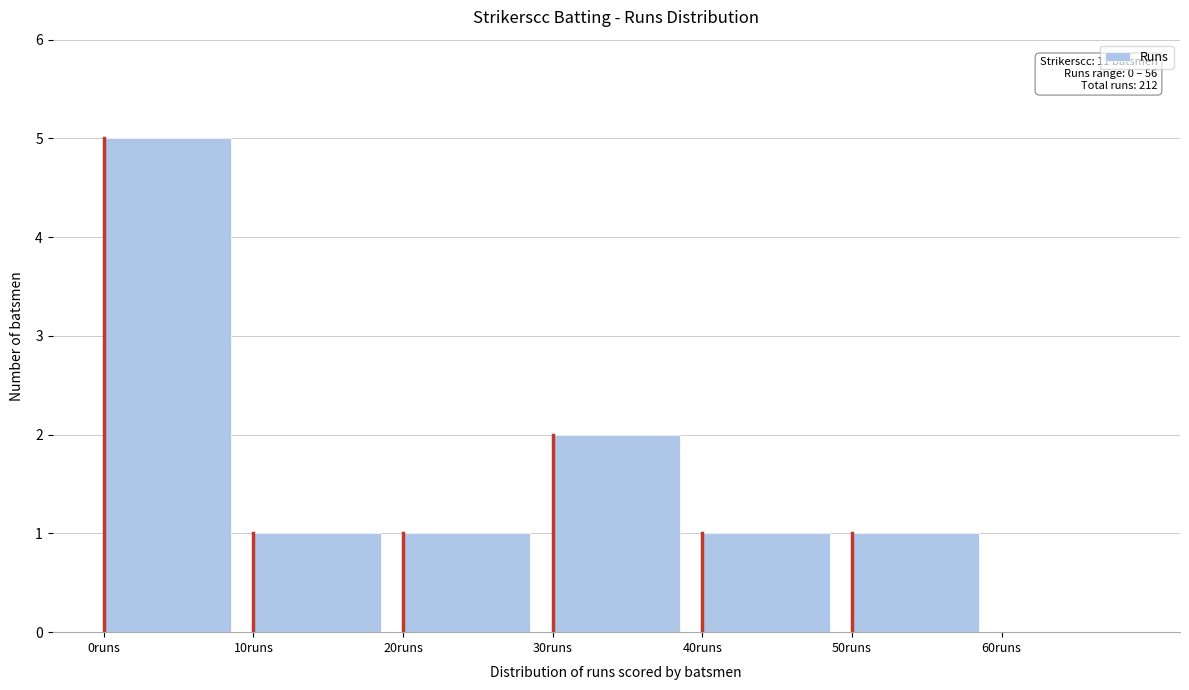

Which range on the x-axis has the tallest bar?

0 to 10